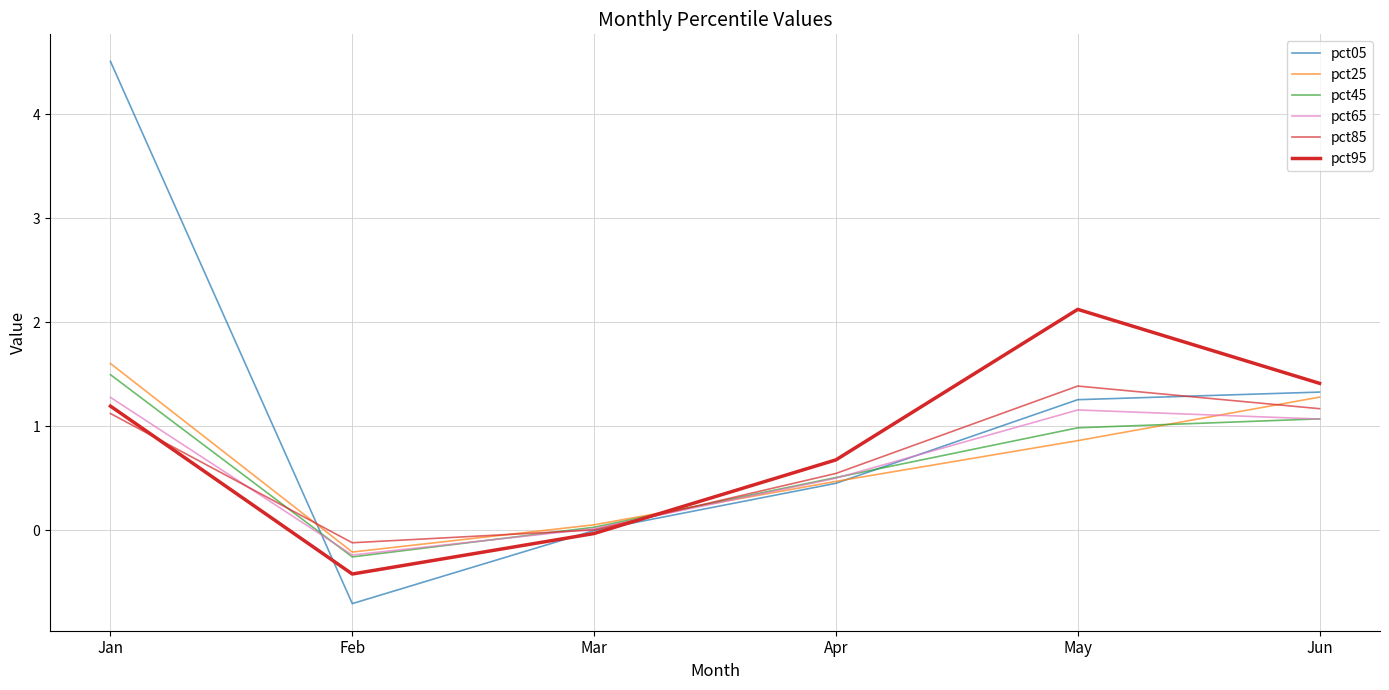

What is the sum of the pct65 values at Jun and Feb?

0.8